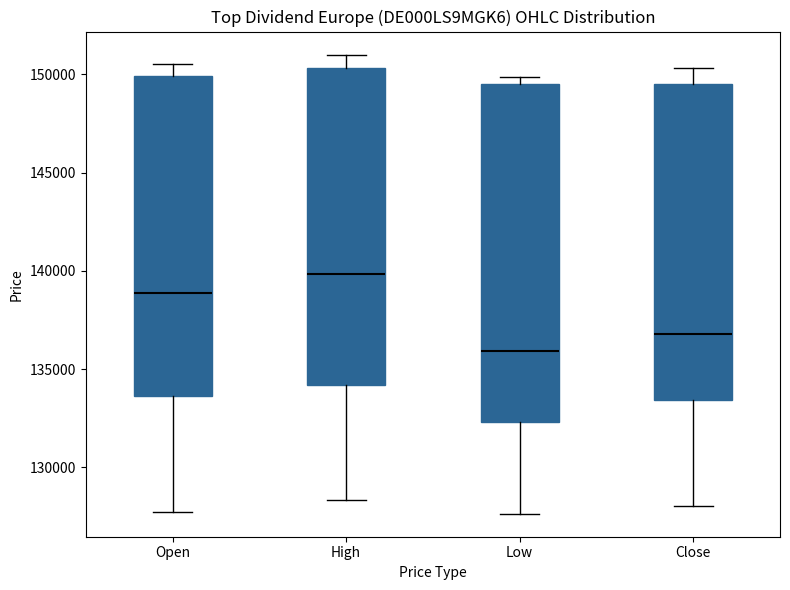

Where does the lower whisker of the box for High end on the y-axis? The values are not printed on the chart, so give them approximately, as read against the axis.

128500